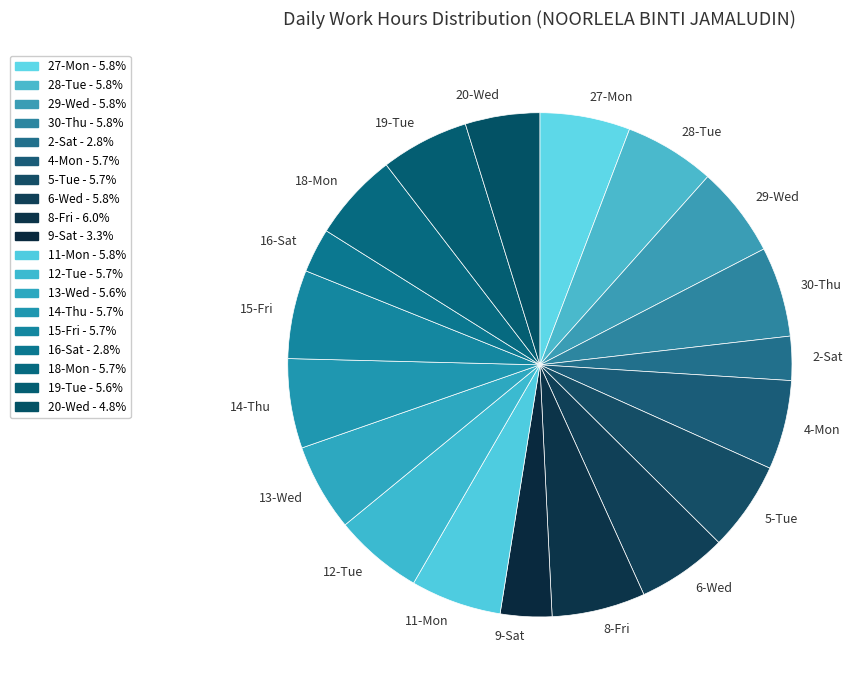

How many slices are in this pie chart?

19